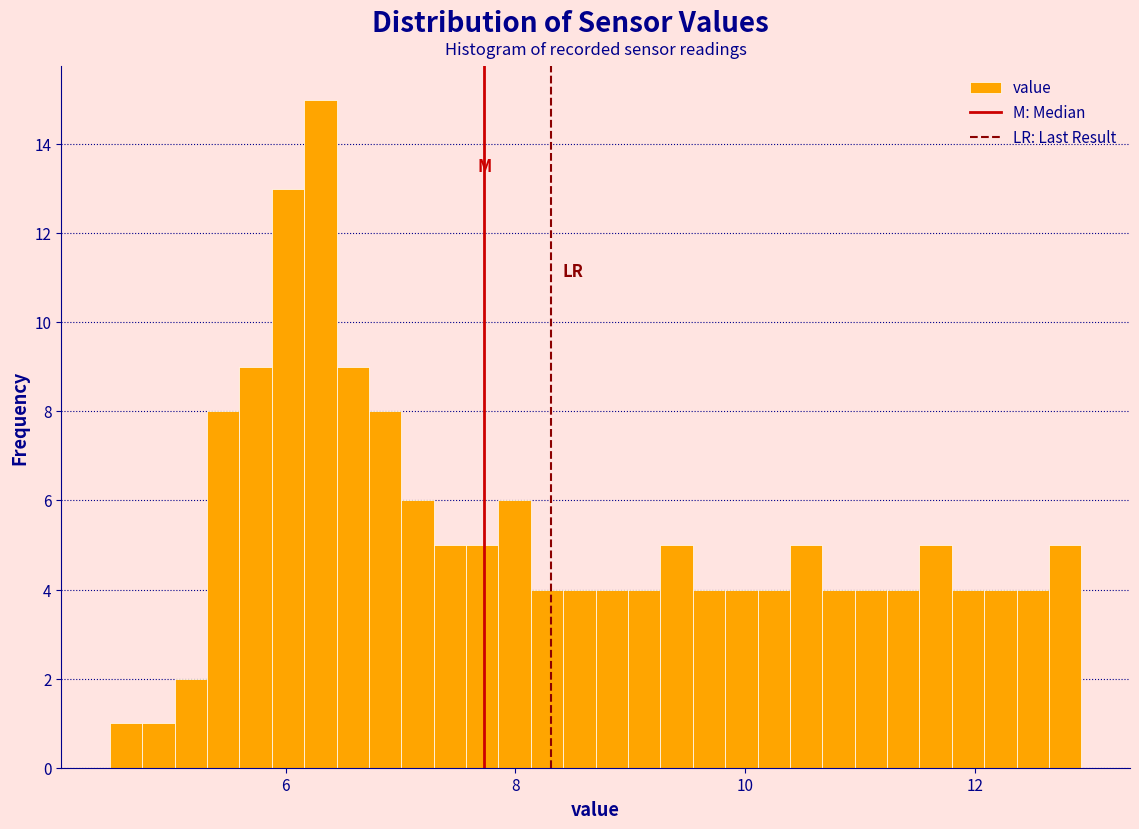

Around what value on the x-axis is the tallest bar? Give the approximate position of its centre, as read against the axis.

6.4